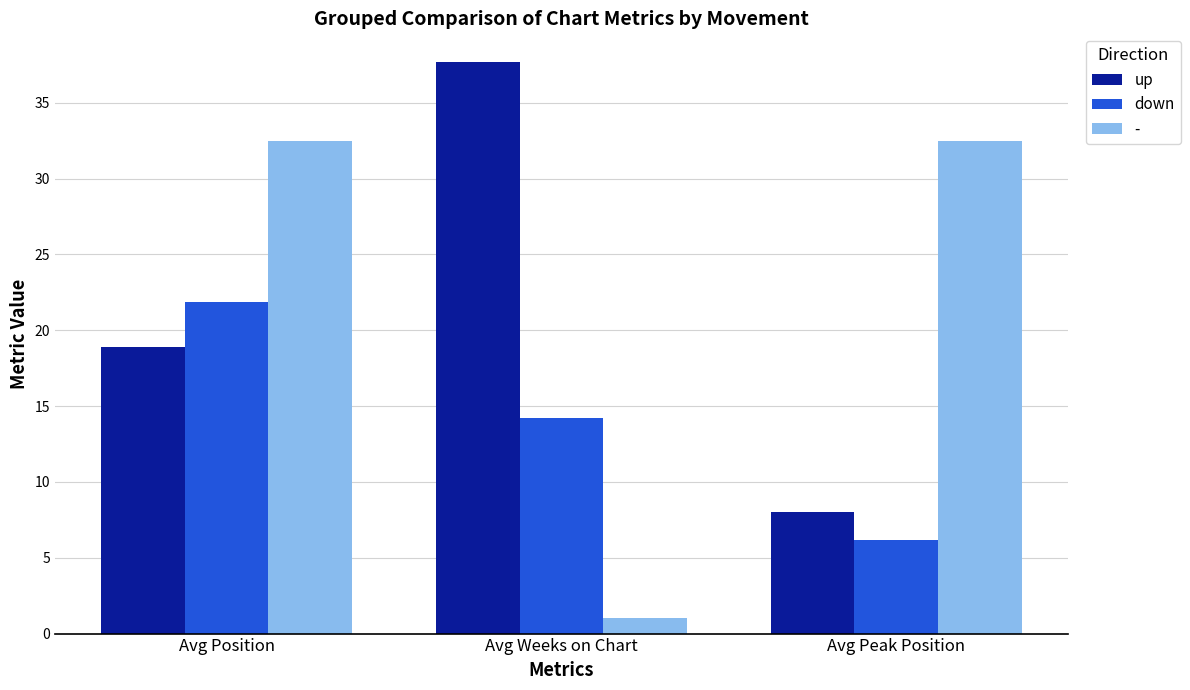

Reading right to left, list all the values displayed in this chart.

up: 8.0	37.7	18.9
down: 6.2	14.2	21.9
-: 32.5	1.0	32.5